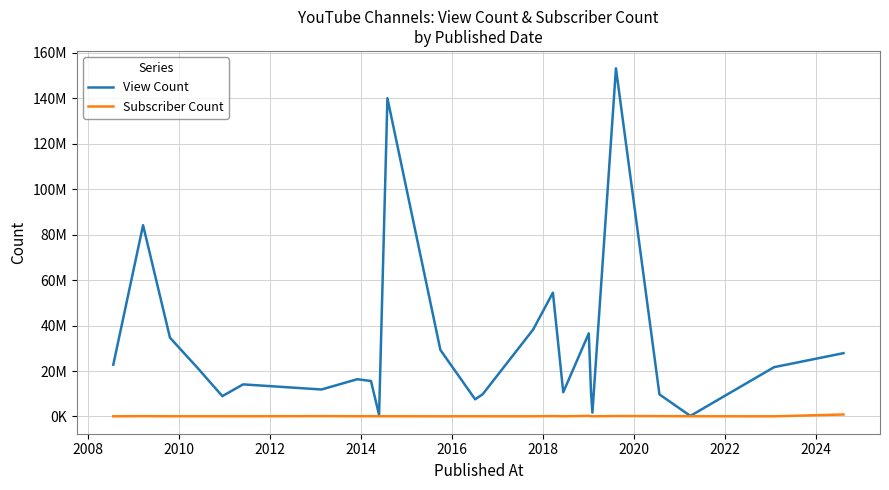

What are all the series names shown in the legend?

View Count, Subscriber Count